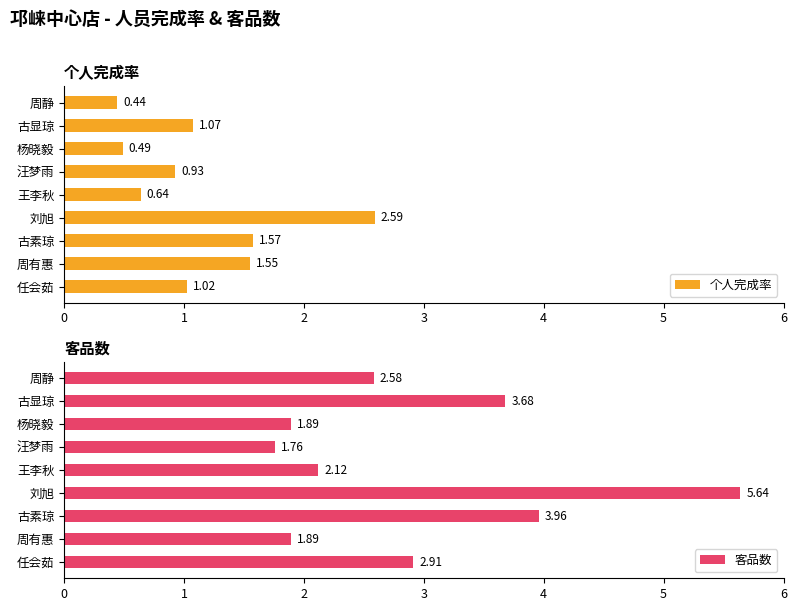

What is the sum of all 个人完成率 values?

10.3